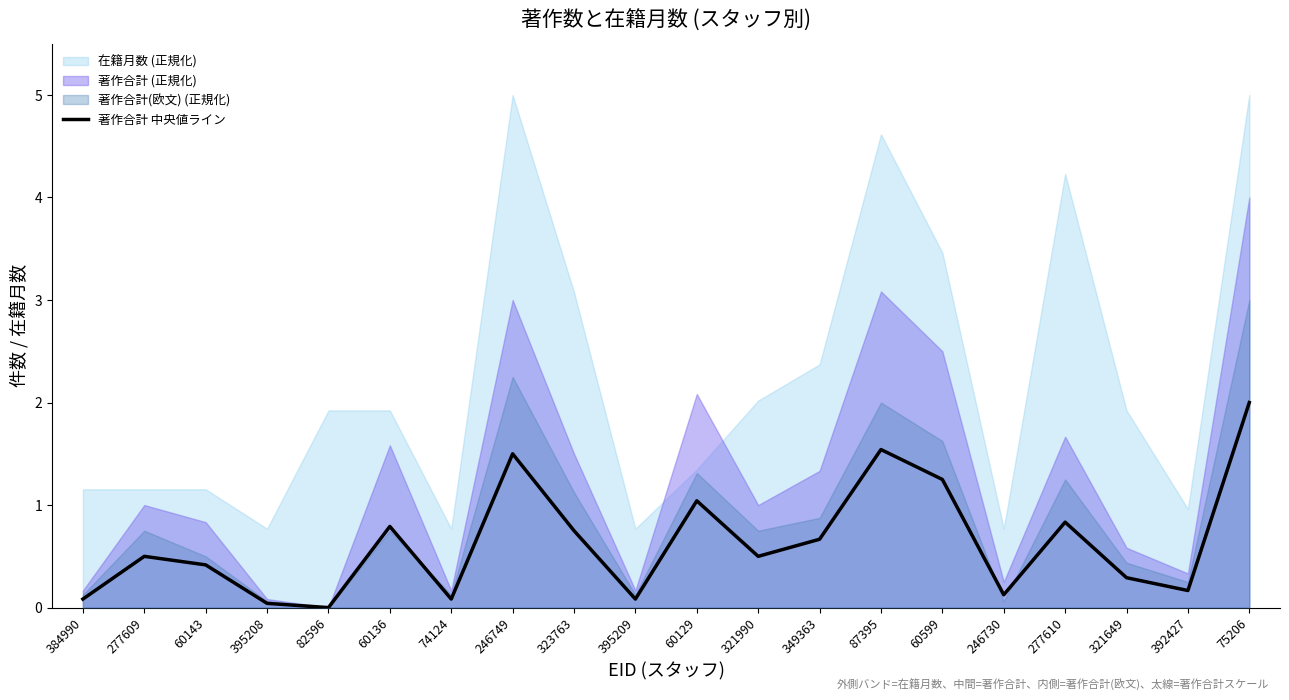

Where is the first local minimum?

82596